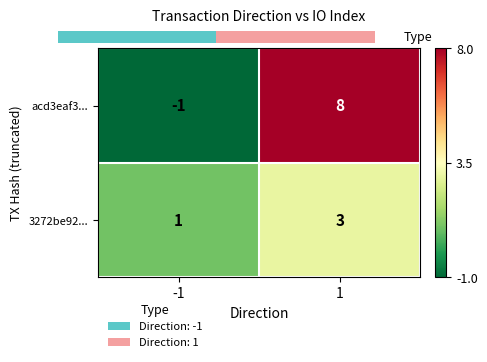

What is the approximate value of 3272be92... at 1?

3